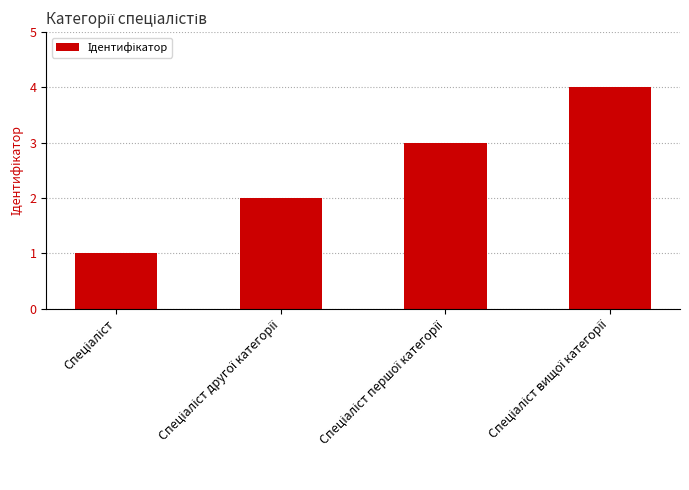

What is the greatest value displayed?

4